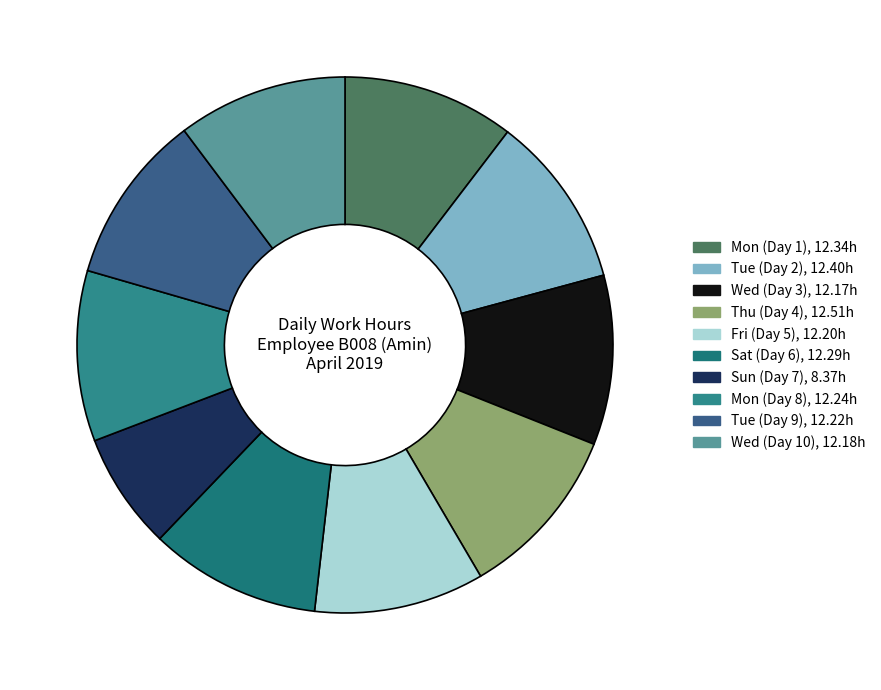

Count the number of slices in the pie.

10